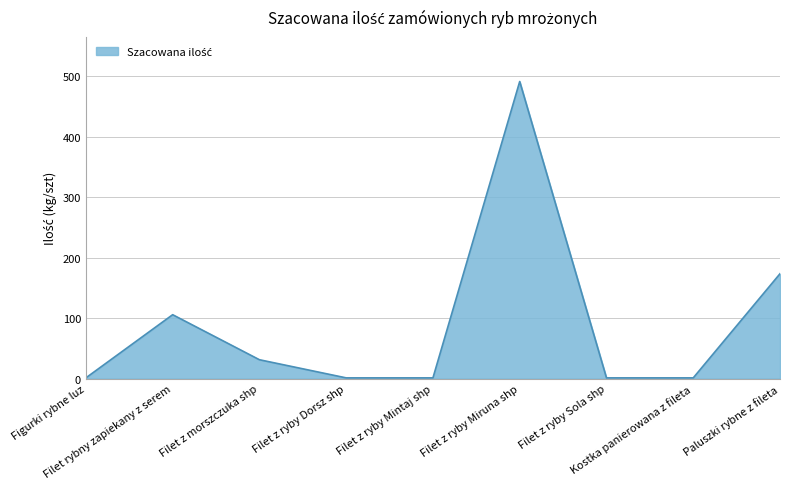

Count the number of data series in this chart.

1